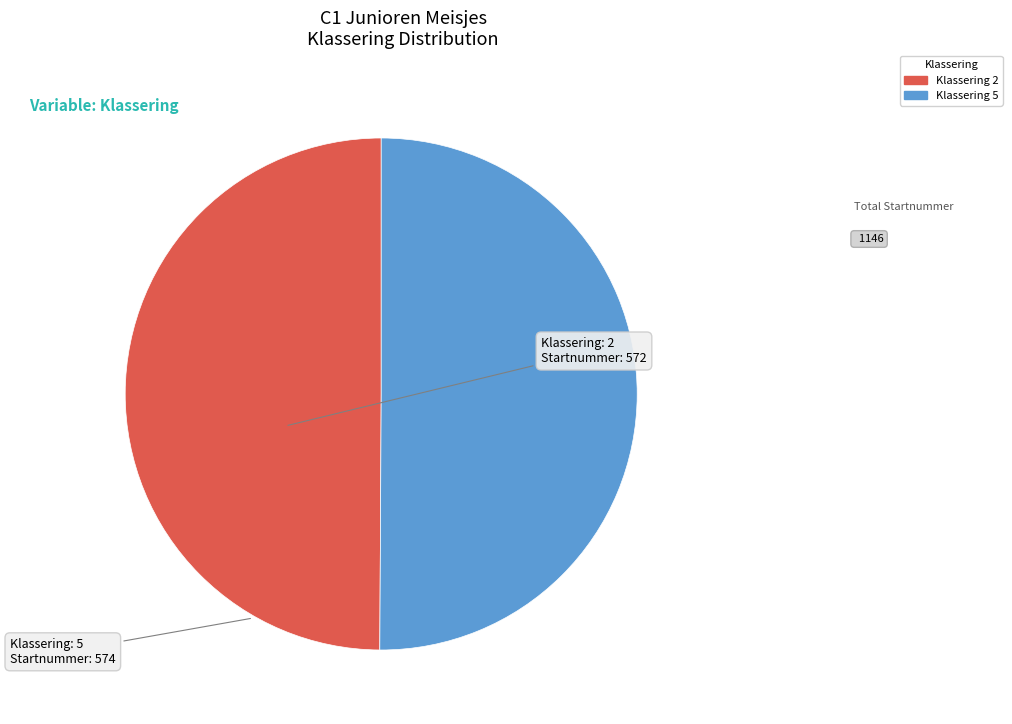

What is the ratio of the value at Klassering 2 to the value at Klassering 5?

1.0